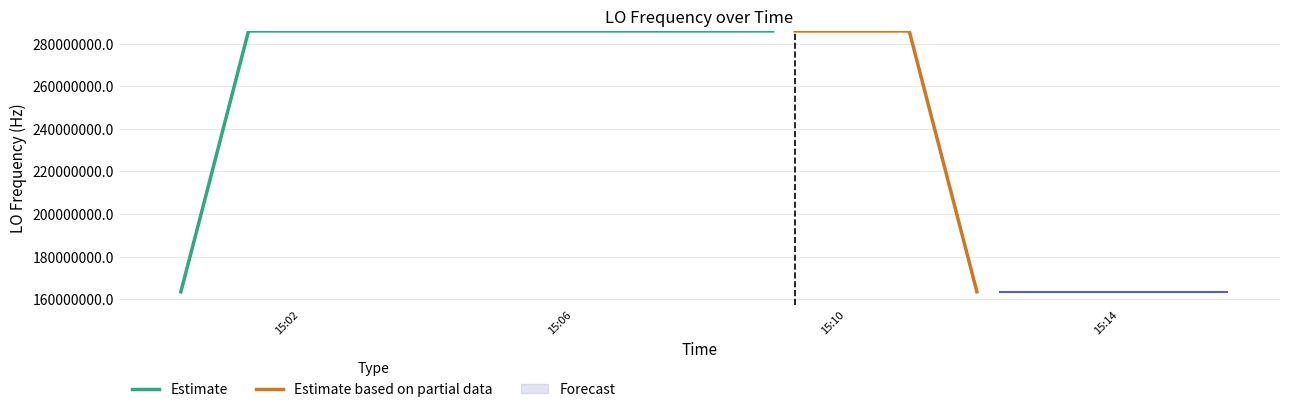

What is the lowest value of the Estimate series?

163455428.2